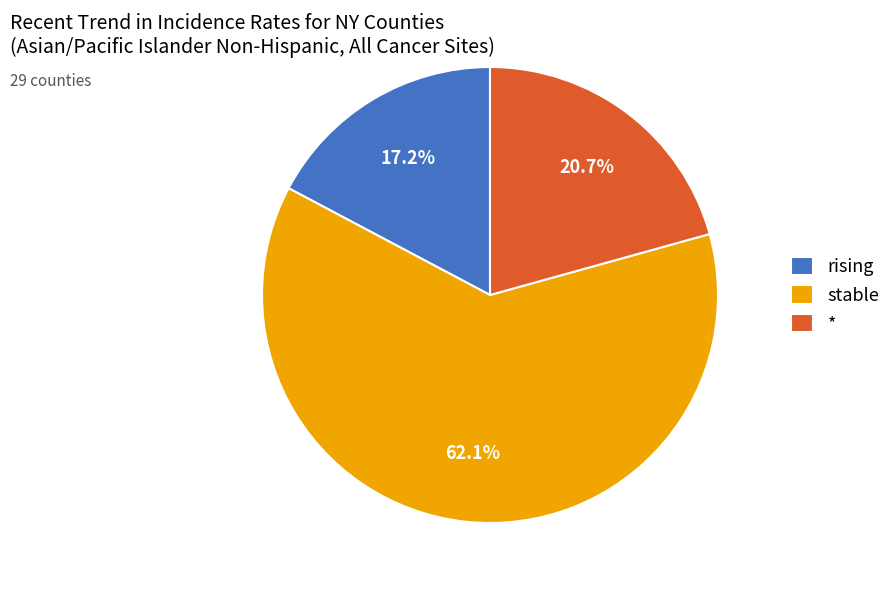

Combined, do rising and stable account for over 50%?

Yes